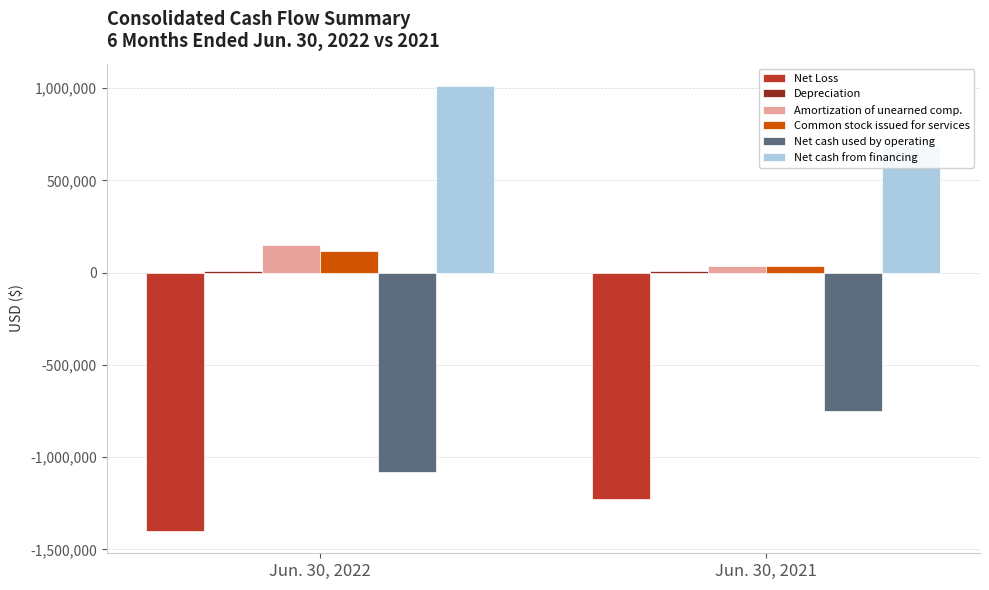

How many groups of bars are there?

2